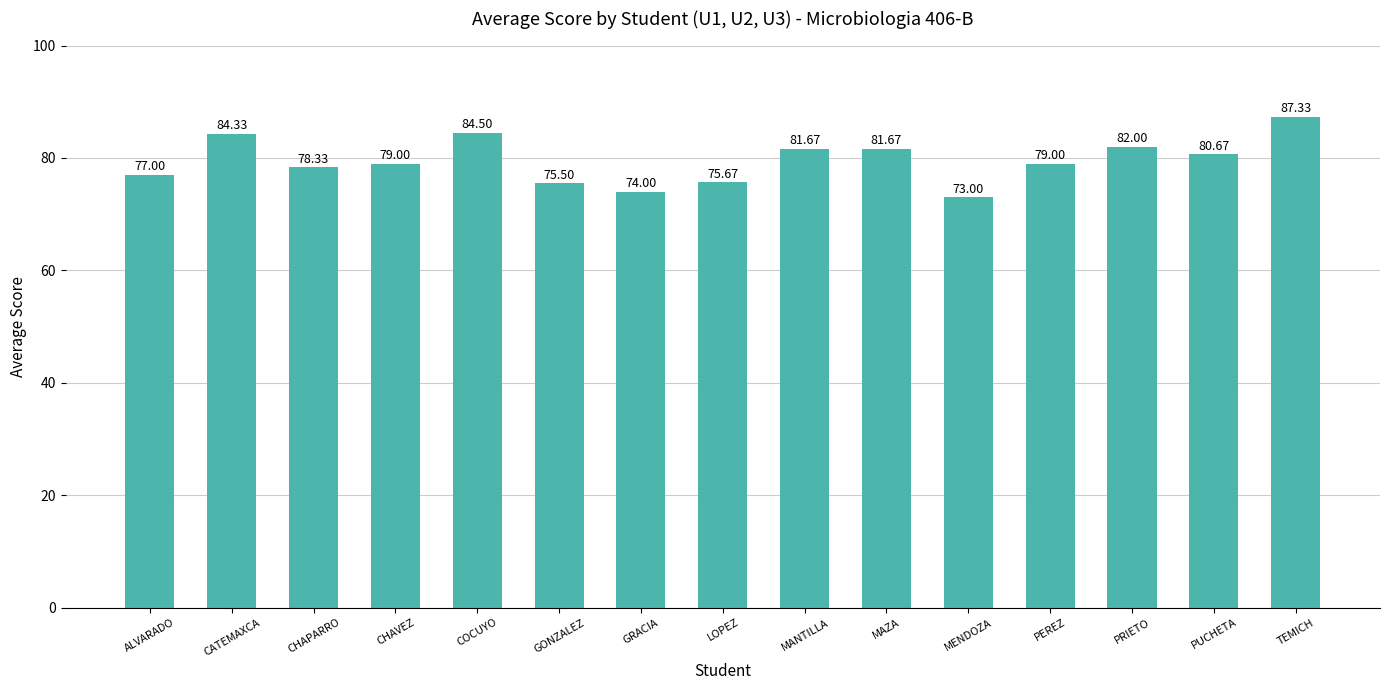

What is the difference between the second highest and second lowest values?

10.5